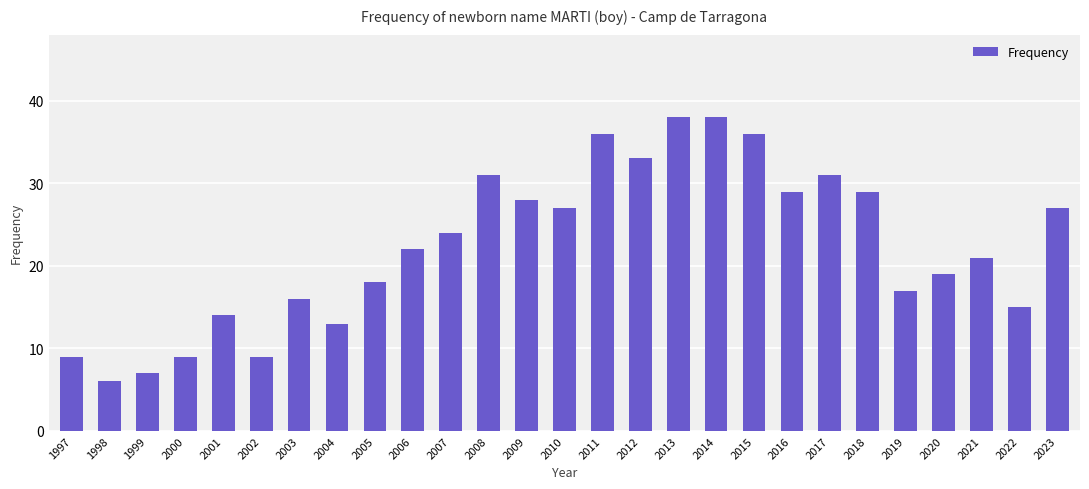

What value does the data have at 2021?

21